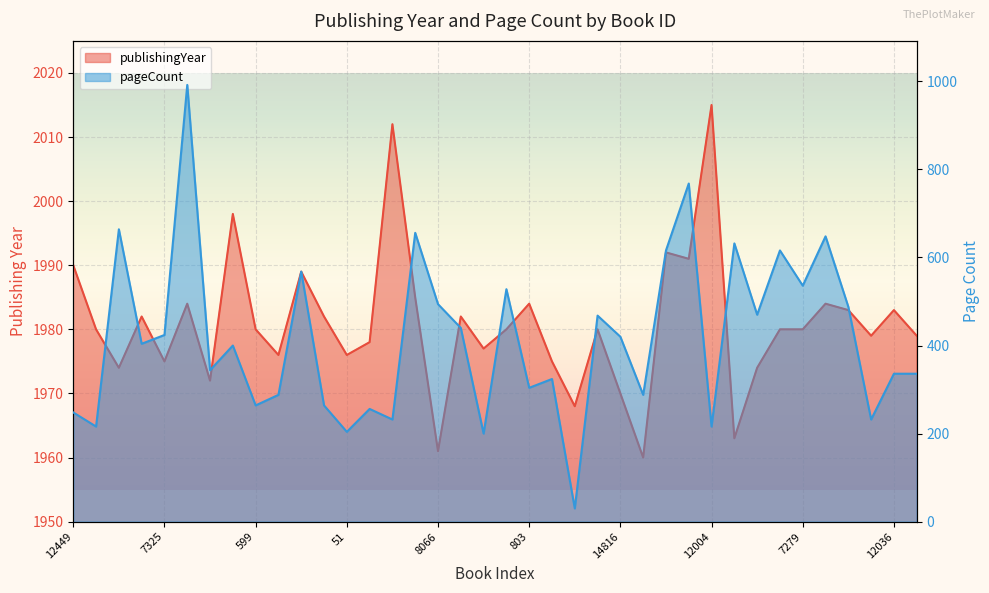

Which series has the widest spread of values?

pageCount